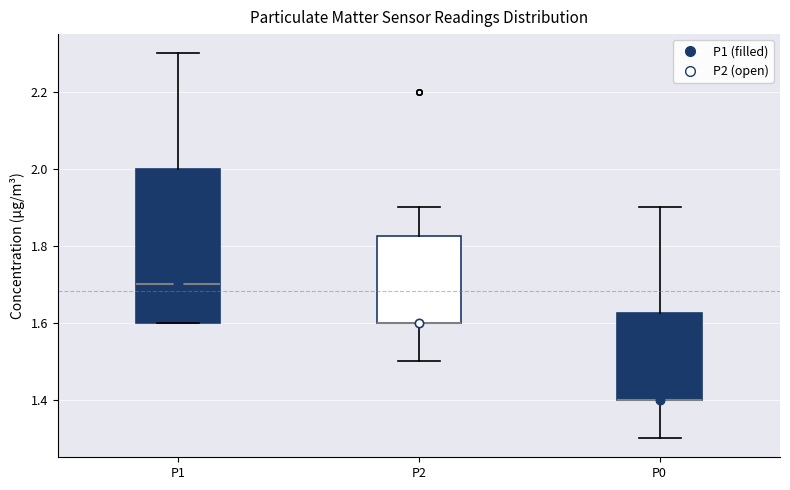

Reading left to right, transcribe this box plot: for each box, give where its median line is, the range the box spans, and where its two whiskers end, as read against the y-axis. The values are not printed on the chart, so give them approximately, as read against the axis.

P1: median 1.70, box 1.60 to 2.00, whiskers 1.60 to 2.30
P2: median 1.60 (drawn on the box's lower edge), box 1.60 to 1.82, whiskers 1.50 to 1.90
P0: median 1.40 (drawn on the box's lower edge), box 1.40 to 1.62, whiskers 1.30 to 1.90